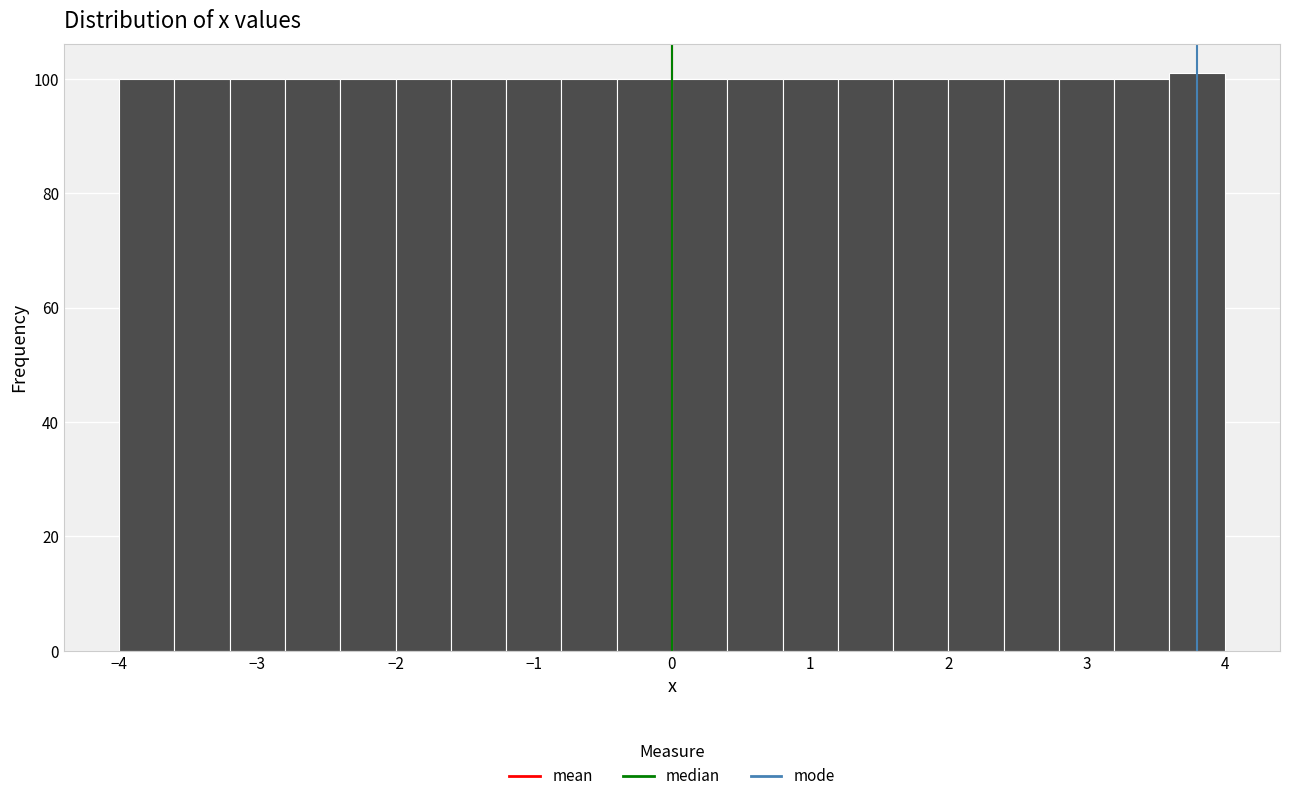

Reading left to right, transcribe this chart: for each bar, give the range it covers on the x-axis and its height. The values are not printed on the chart, so give them approximately, as read against the axis.

-4.0 to -3.6: 100
-3.6 to -3.2: 100
-3.2 to -2.8: 100
-2.8 to -2.4: 100
-2.4 to -2.0: 100
-2.0 to -1.6: 100
-1.6 to -1.2: 100
-1.2 to -0.8: 100
-0.8 to -0.4: 100
-0.4 to 0.0: 100
0.0 to 0.4: 100
0.4 to 0.8: 100
0.8 to 1.2: 100
1.2 to 1.6: 100
1.6 to 2.0: 100
2.0 to 2.4: 100
2.4 to 2.8: 100
2.8 to 3.2: 100
3.2 to 3.6: 100
3.6 to 4.0: 102